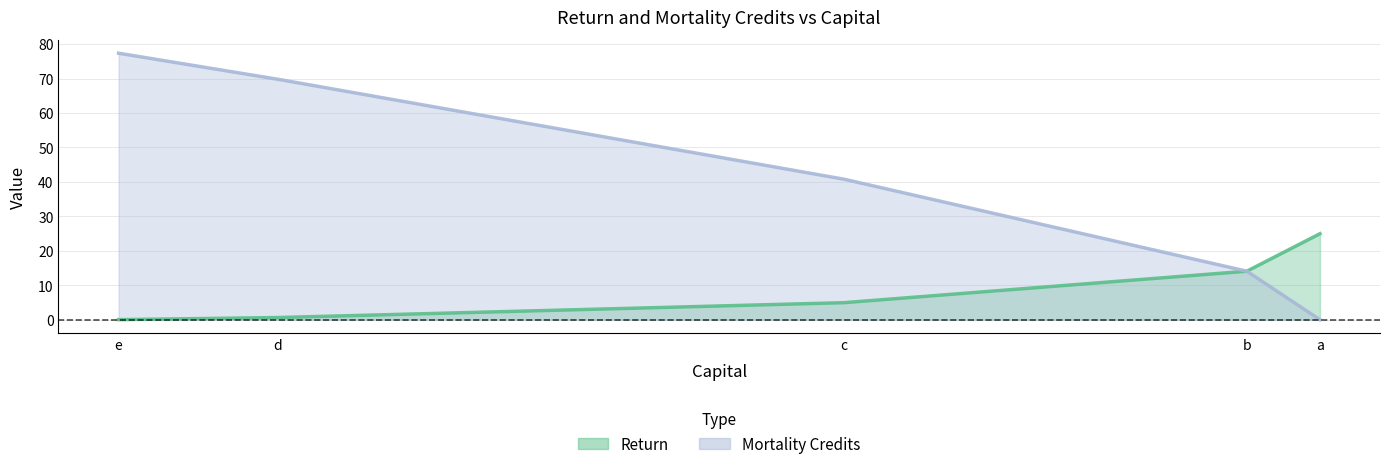

Where does the Return series first go above 4?

c